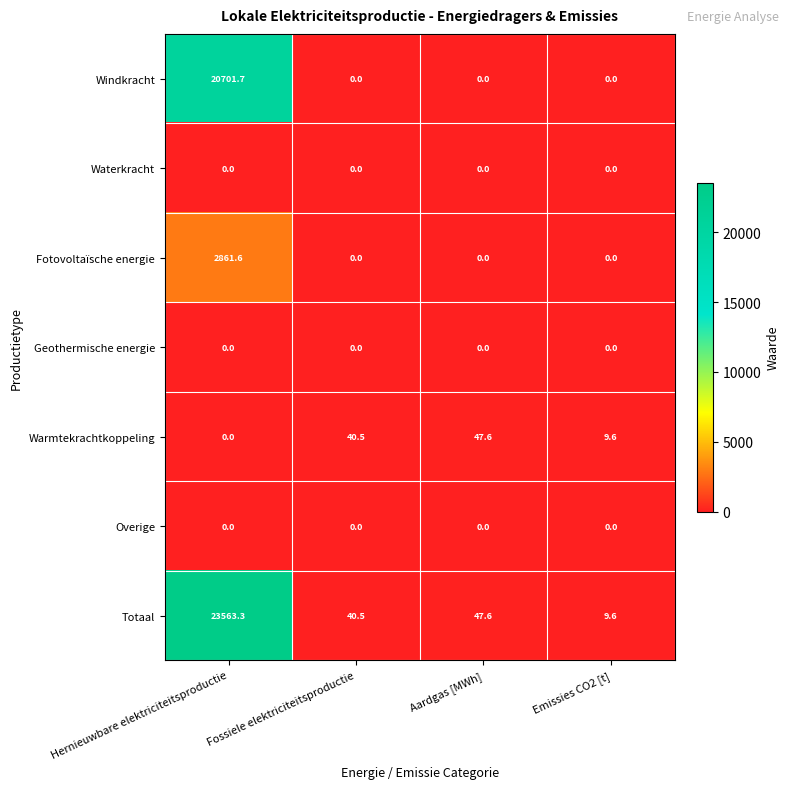

What is the difference between the maximum and minimum values in the Warmtekrachtkoppeling series?

47.6